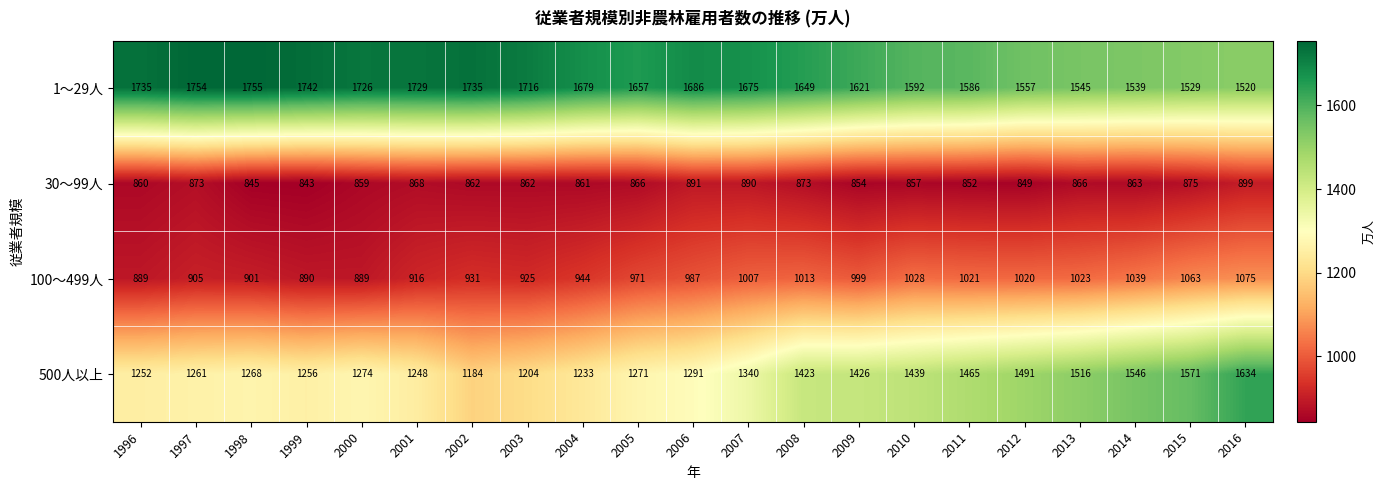

Read the 30～99人 value at 1996, to the nearest 5.

860